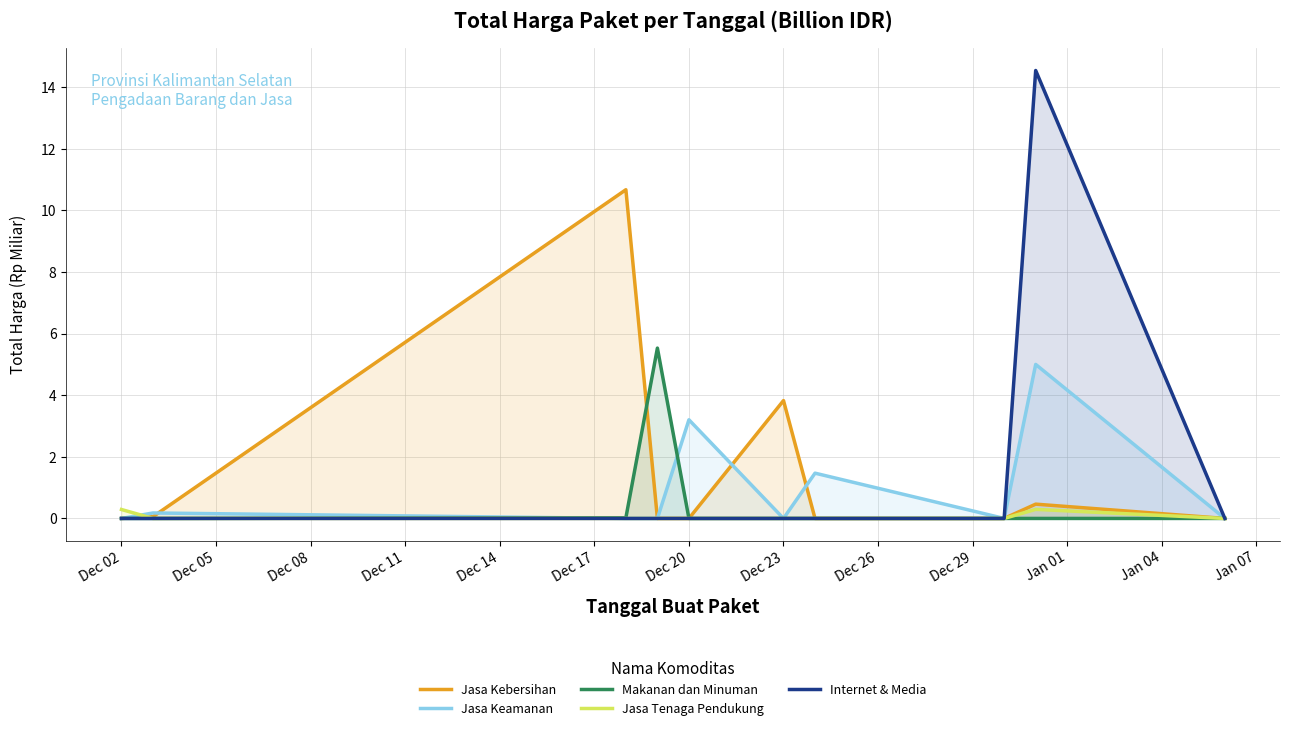

True or false: Jasa Kebersihan has a value of 7.3 at Dec 02.

False